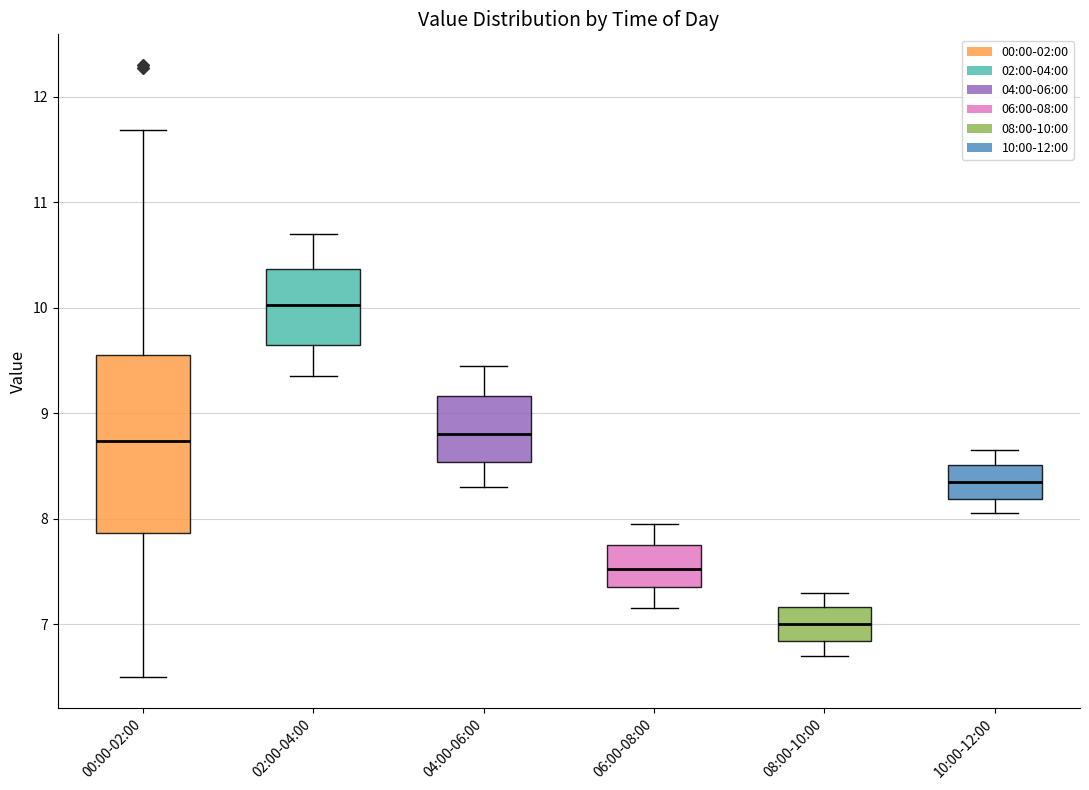

Reading left to right, read every box against the y-axis: the position of its median line, the range the box covers, and the ends of its whiskers. The values are not printed on the chart, so give them approximately, as read against the axis.

00:00-02:00: median 8.7, box 7.9 to 9.6, whiskers 6.5 to 11.7
02:00-04:00: median 10.0, box 9.7 to 10.4, whiskers 9.4 to 10.7
04:00-06:00: median 8.8, box 8.5 to 9.2, whiskers 8.3 to 9.5
06:00-08:00: median 7.5, box 7.4 to 7.8, whiskers 7.2 to 8.0
08:00-10:00: median 7.0, box 6.8 to 7.2, whiskers 6.7 to 7.3
10:00-12:00: median 8.4, box 8.2 to 8.5, whiskers 8.1 to 8.7